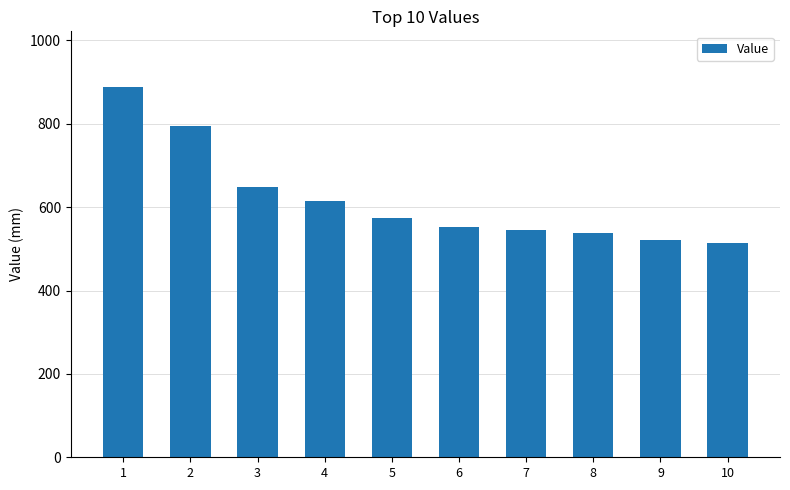

What is the value of the 9th bar from the left?

520.5